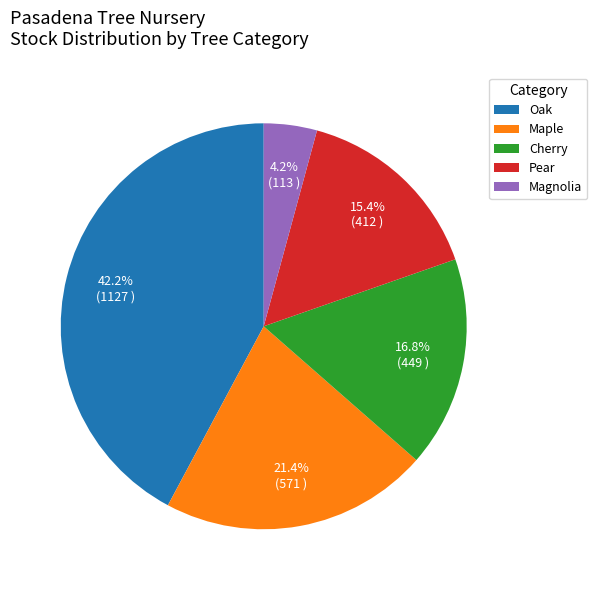

Do Cherry and Maple together represent more than half of the pie?

No